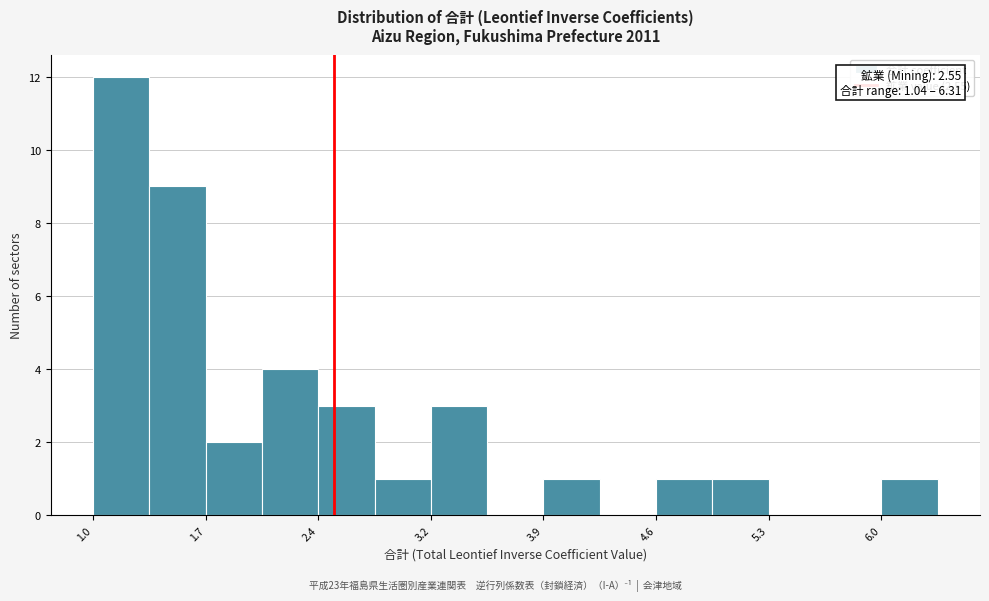

Read against the x-axis, roughly where is the centre of the tallest bar?

1.2